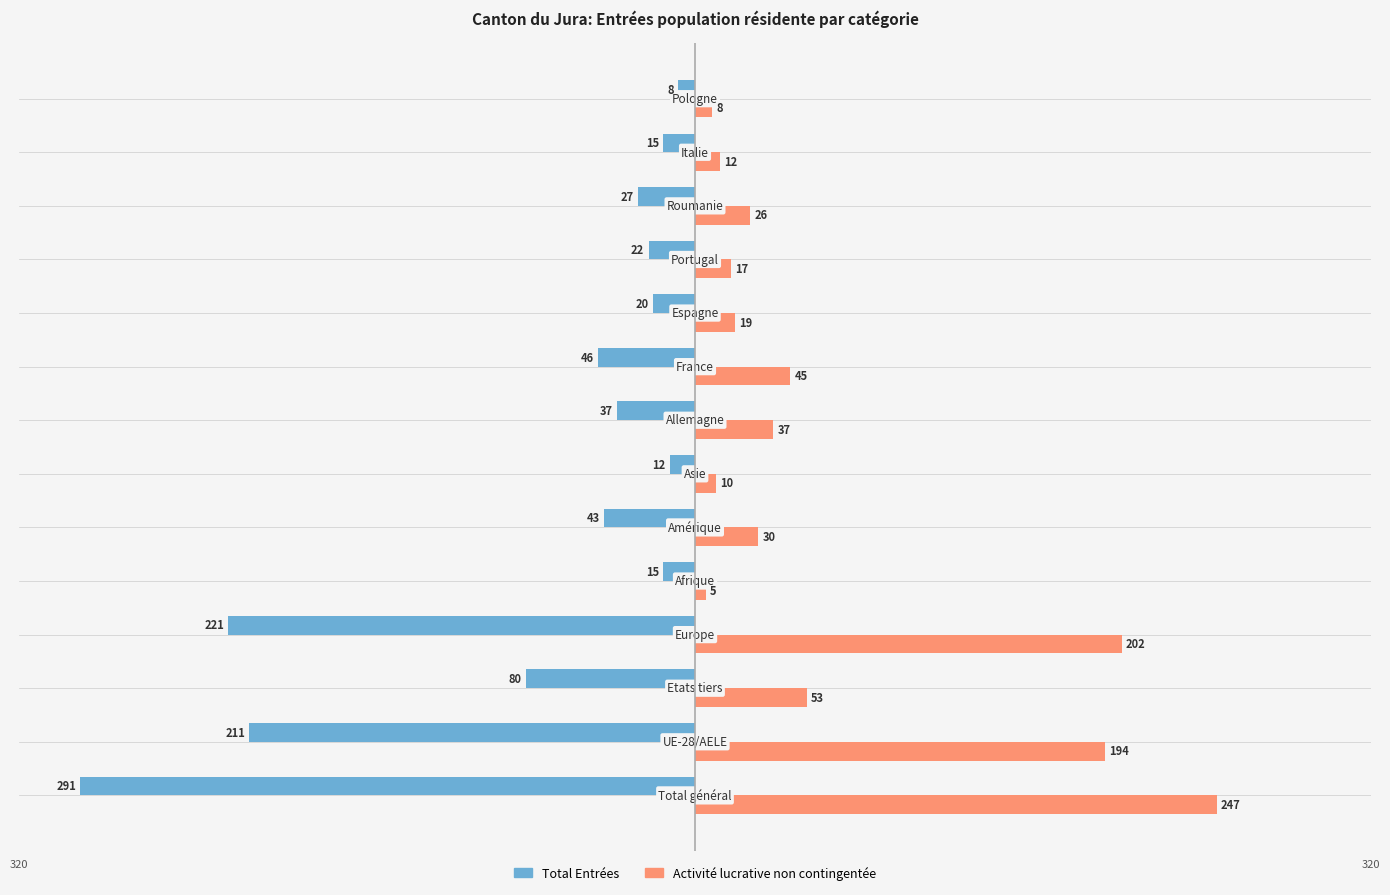

What is the average value of the Total Entrées series?

-75